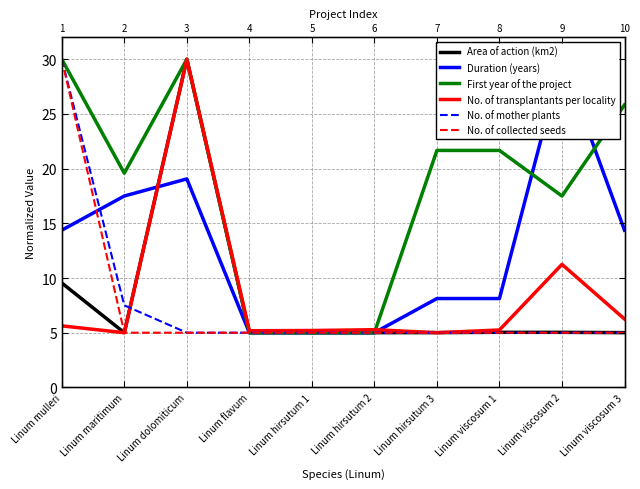

Rank the series at Linum viscosum 3 from lowest to highest value.

No. of mother plants, No. of collected seeds, Area of action (km2), No. of transplantants per locality, Duration (years), First year of the project